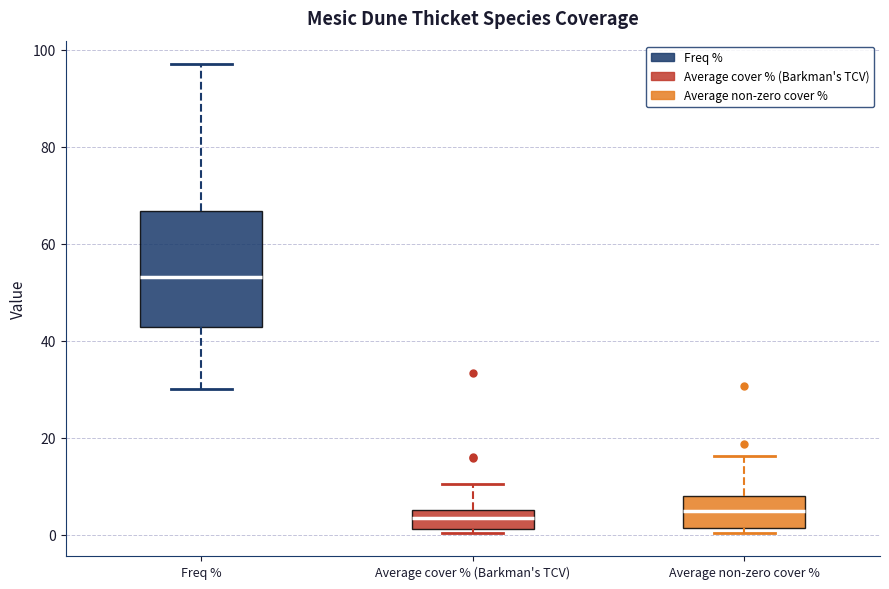

Which box is the tallest, from its lower edge to its upper edge?

Freq %